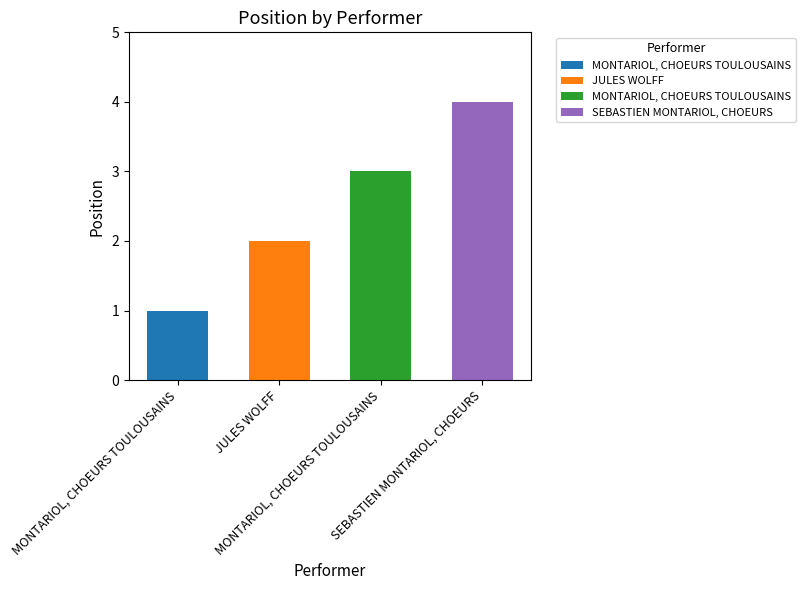

Reading left to right, list all the values displayed in this chart.

1	2	3	4